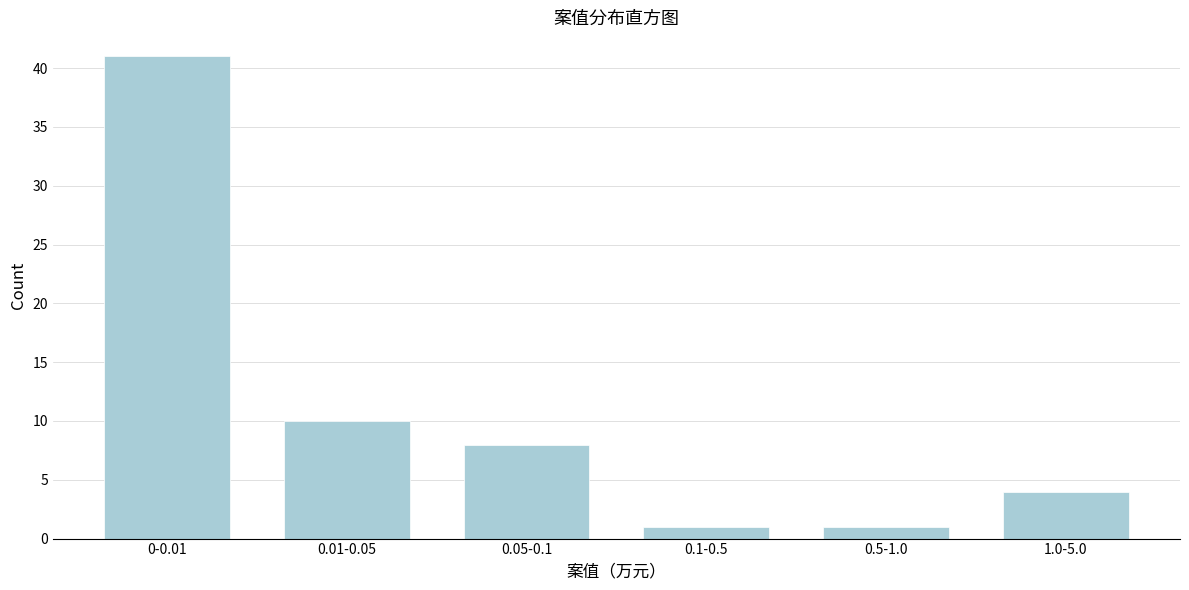

Reading left to right, what are all the values shown in this chart?

0-0.01=41	0.01-0.05=10	0.05-0.1=8	0.1-0.5=1	0.5-1.0=1	1.0-5.0=4